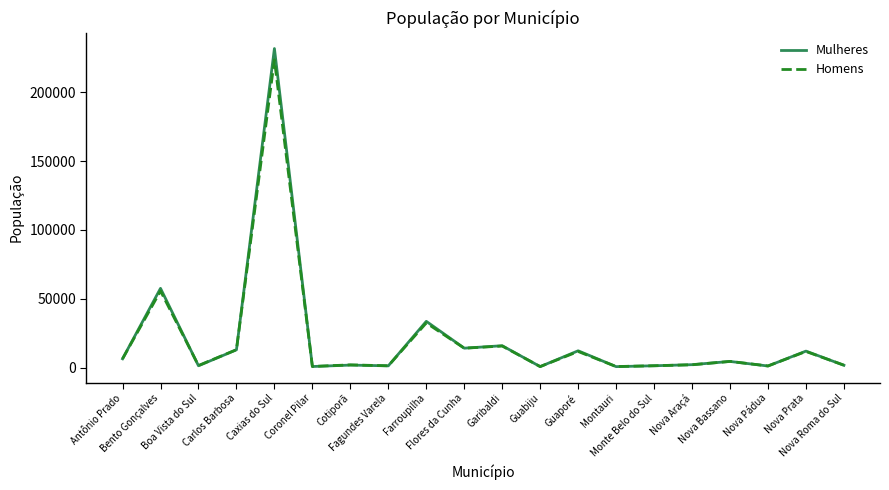

What is the greatest value displayed?

231724